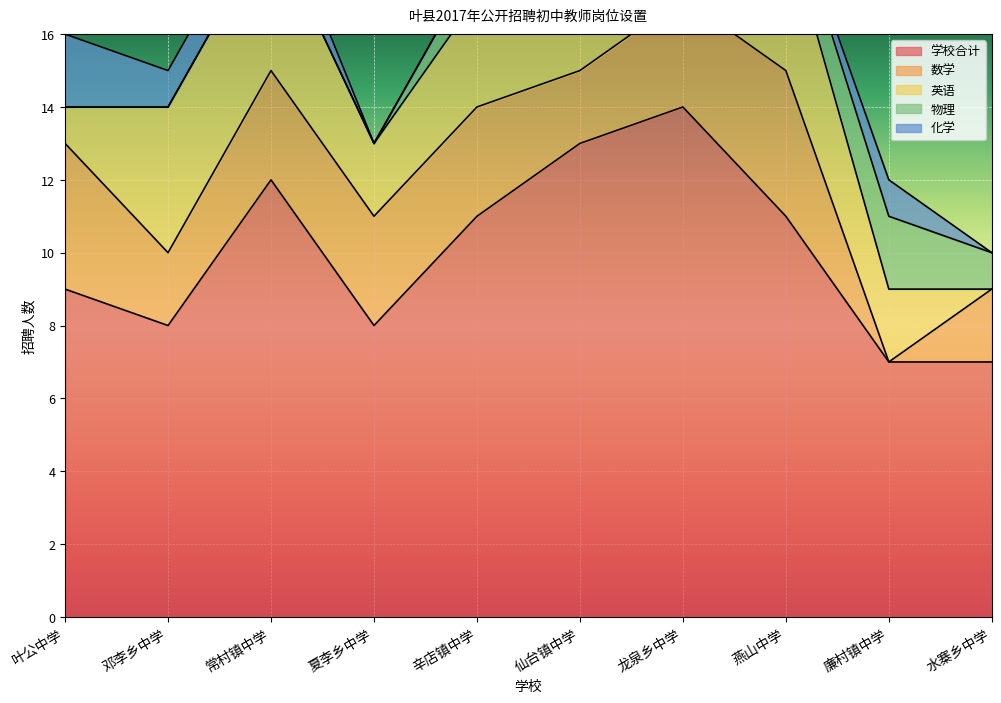

True or false: 学校合计 and 英语 intersect in this chart.

False